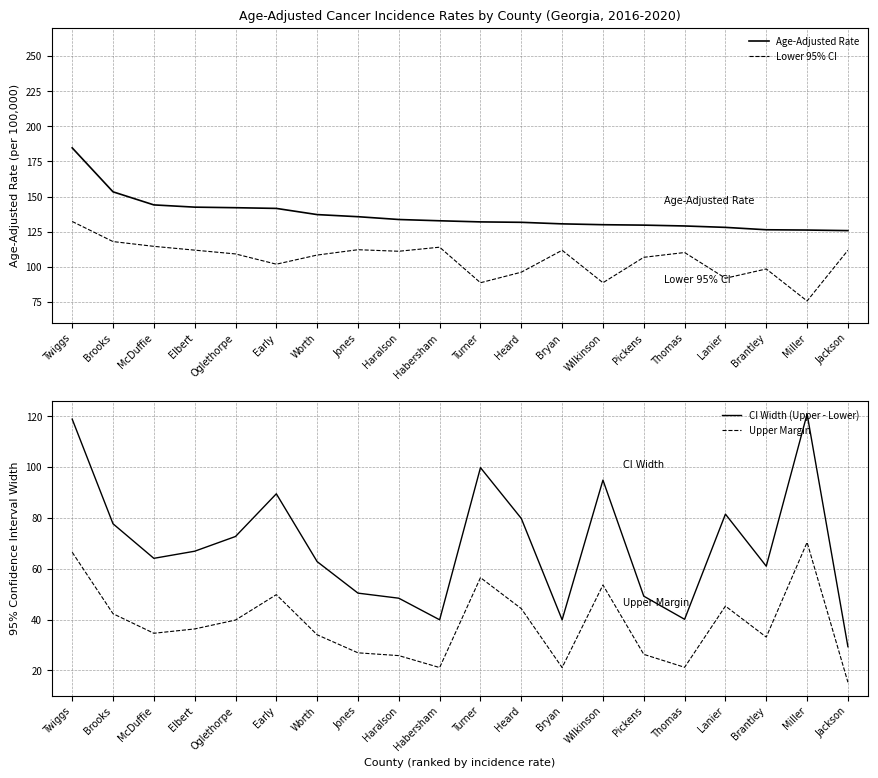

How many distinct data groups are displayed?

4